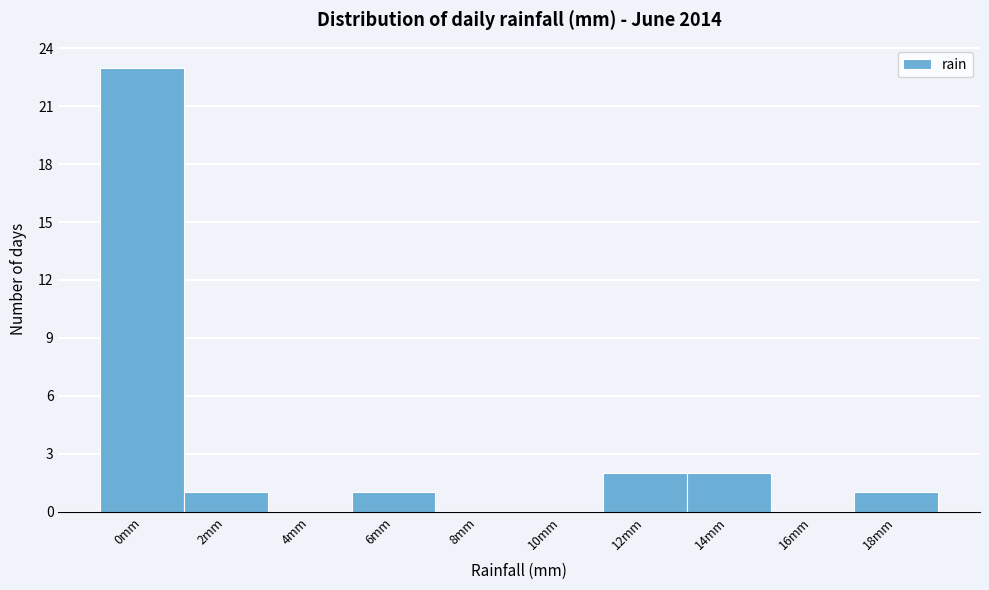

Reading left to right, list all the values displayed in this chart.

0mm=23	2mm=1	4mm=0	6mm=1	8mm=0	10mm=0	12mm=2	14mm=2	16mm=0	18mm=1